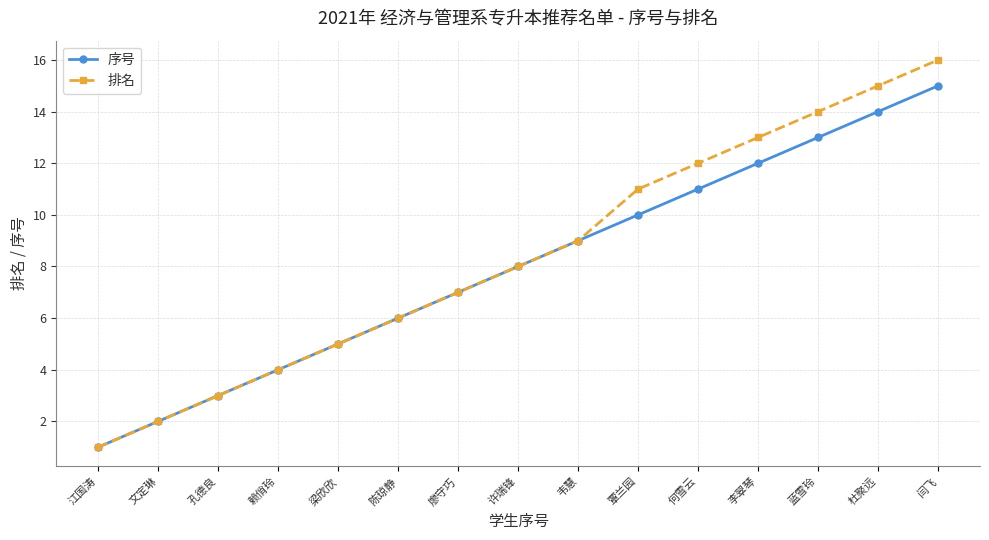

What is the sum of the 排名 values at 何雪云 and 韦慧?

21